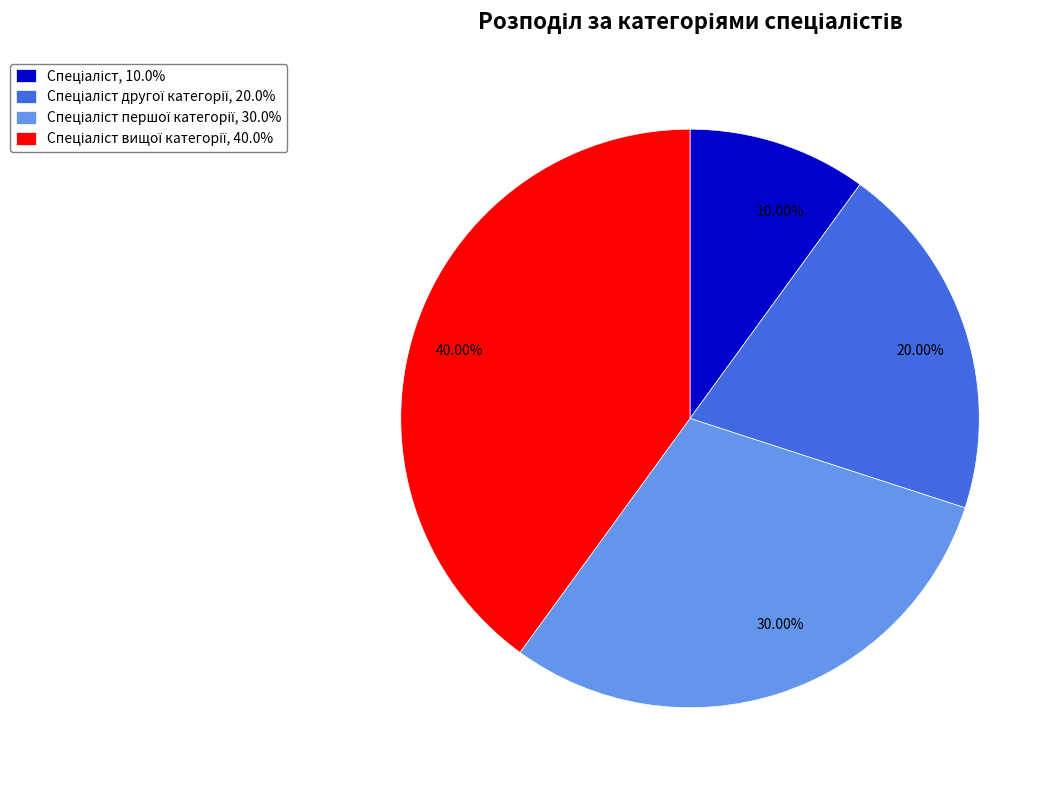

Do 10.00% and 20.00% together represent more than half of the pie?

No